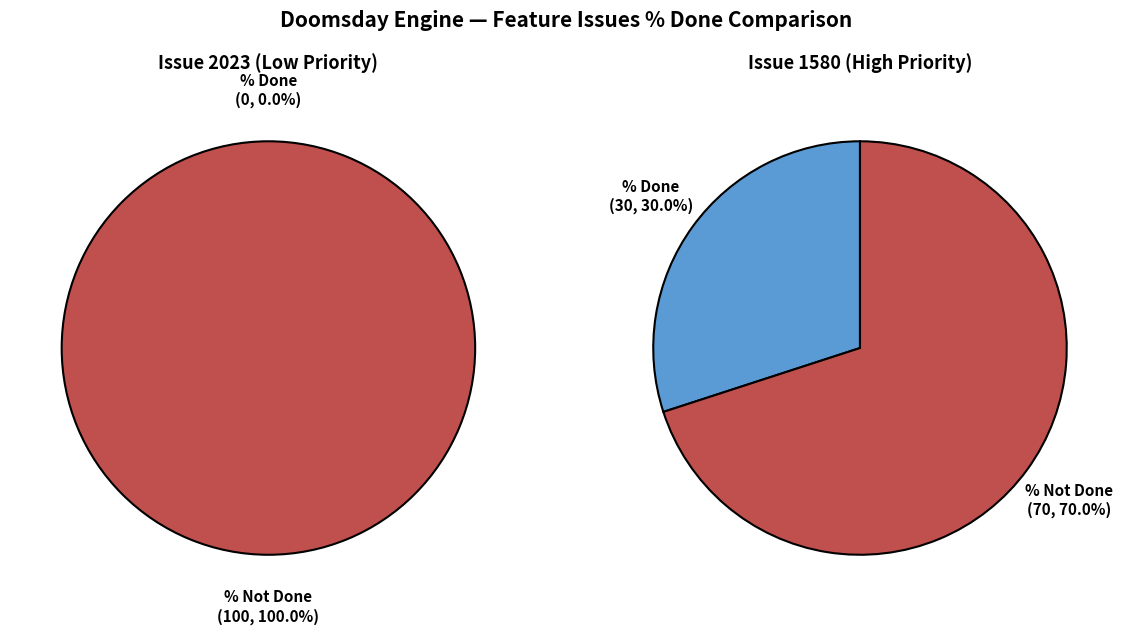

Is there a majority slice in this chart?

Yes